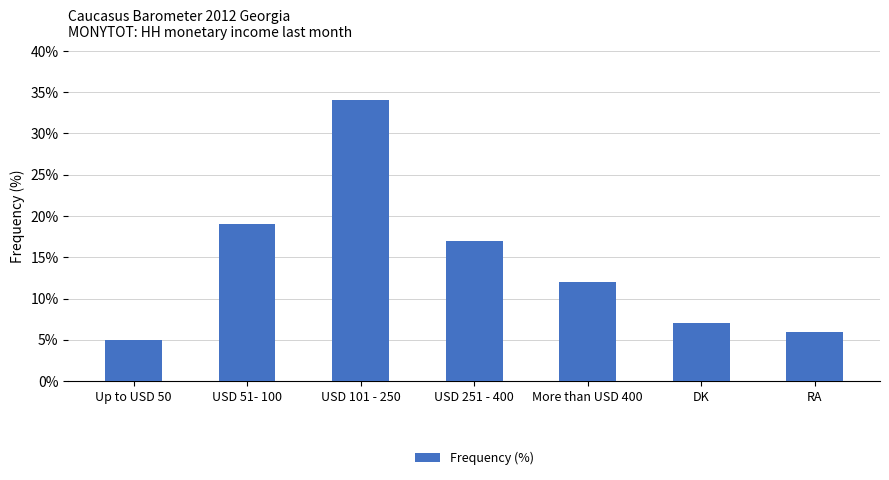

What is the change in value from USD 51- 100 to USD 251 - 400?

-2